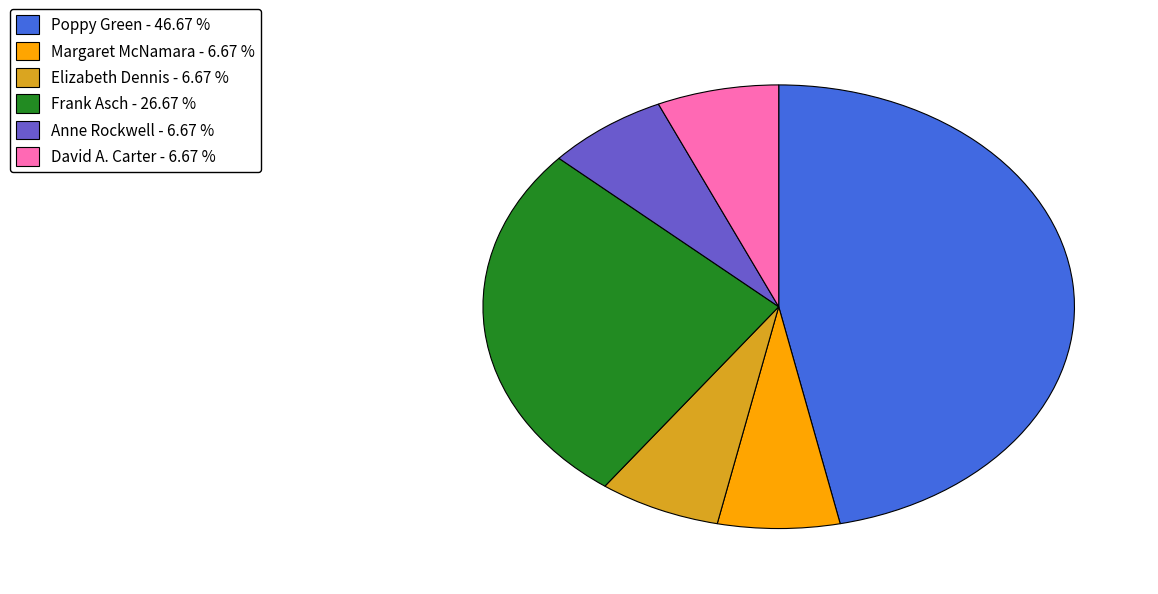

Count the number of slices in the pie.

6